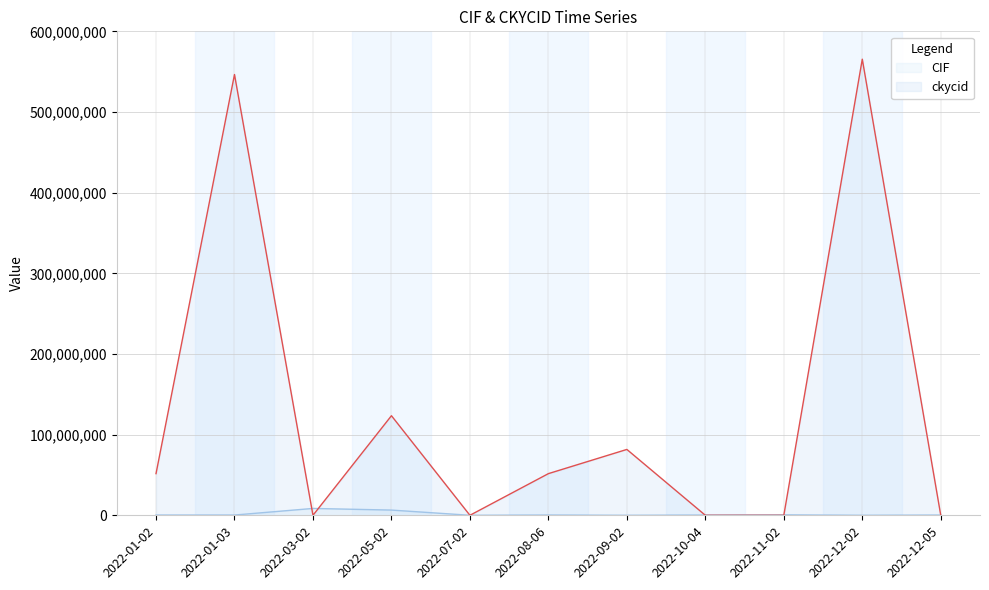

At which category is the sum across all series the highest?

2022-12-02